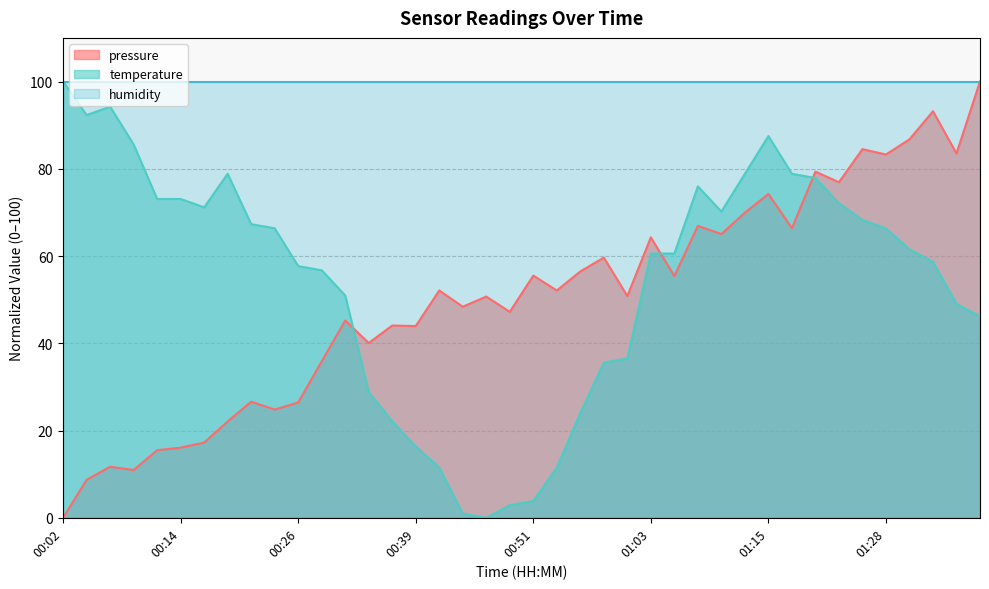

What are all the series names shown in the legend?

pressure, temperature, humidity